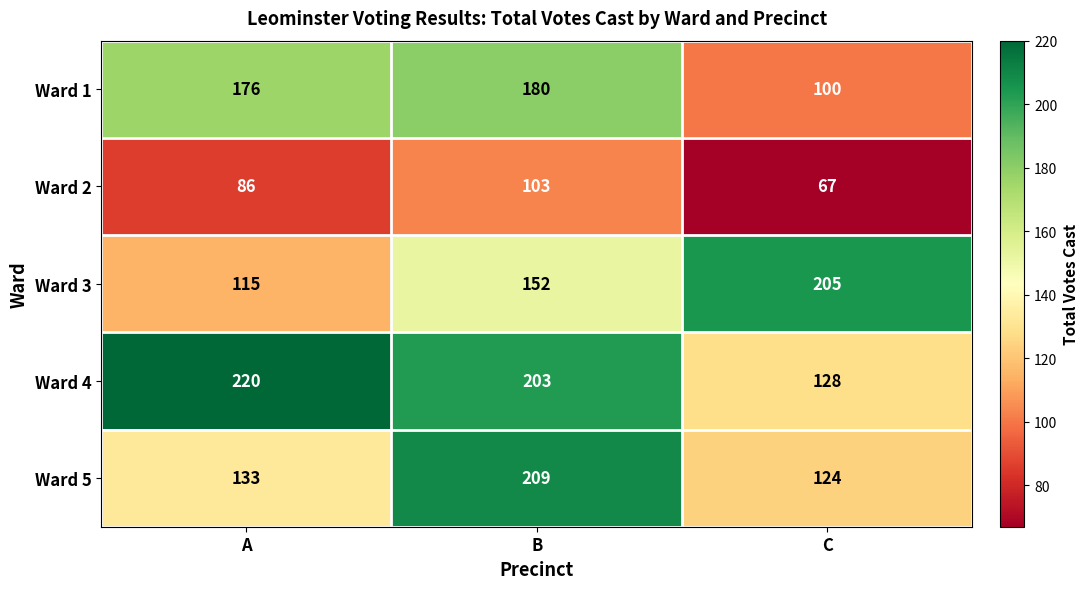

Rank the series at A from highest to lowest value.

Ward 4, Ward 1, Ward 5, Ward 3, Ward 2